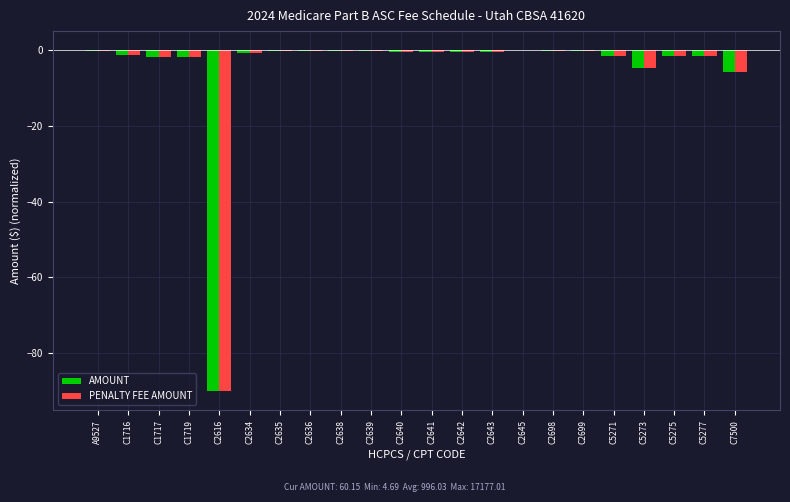

The PENALTY FEE AMOUNT series shows -0.4 at C2643. True or false?

True